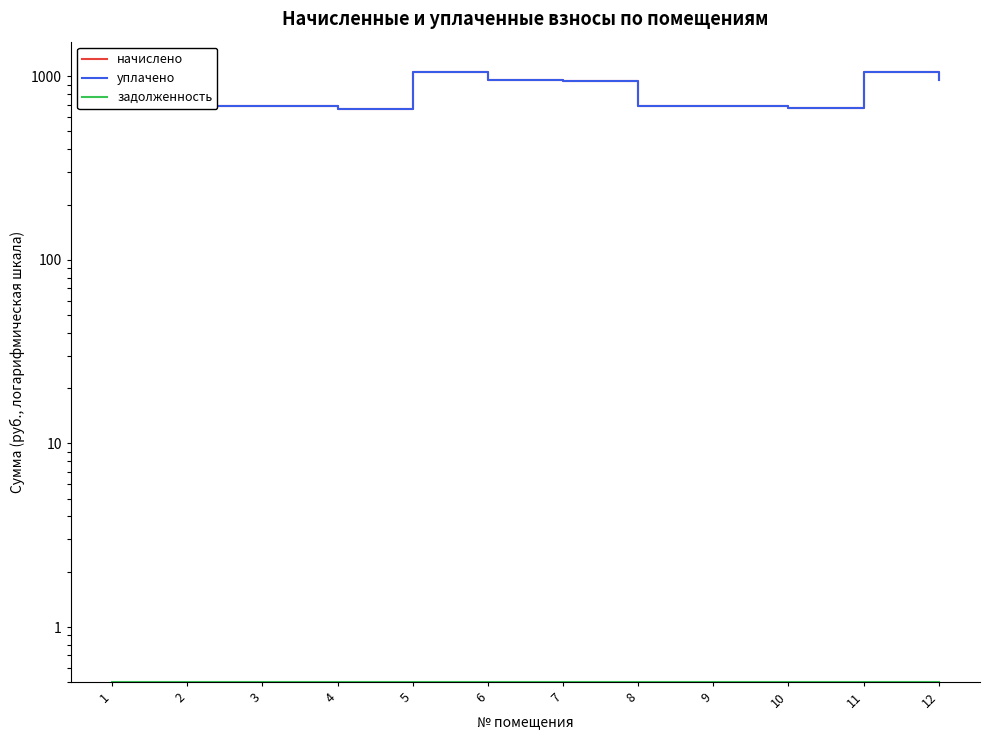

What are all the series names shown in the legend?

начислено, уплачено, задолженность